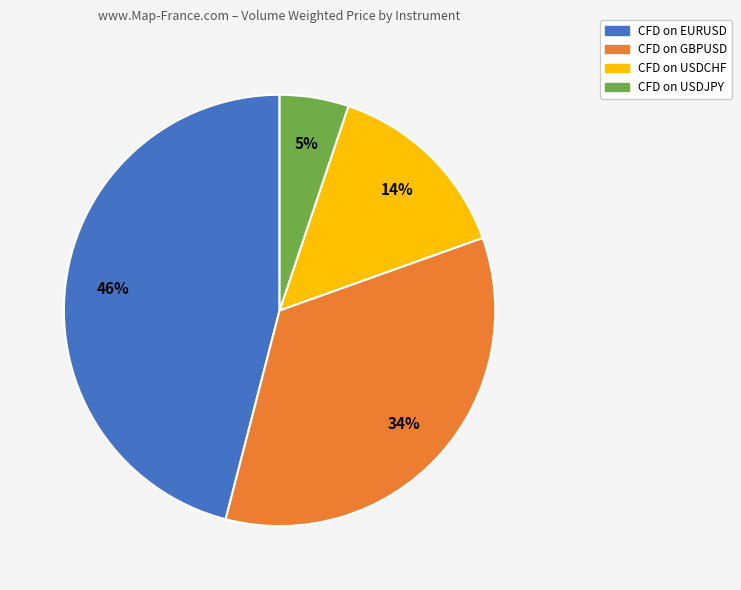

Rank the categories by value from lowest to highest.

CFD on USDJPY, CFD on USDCHF, CFD on GBPUSD, CFD on EURUSD